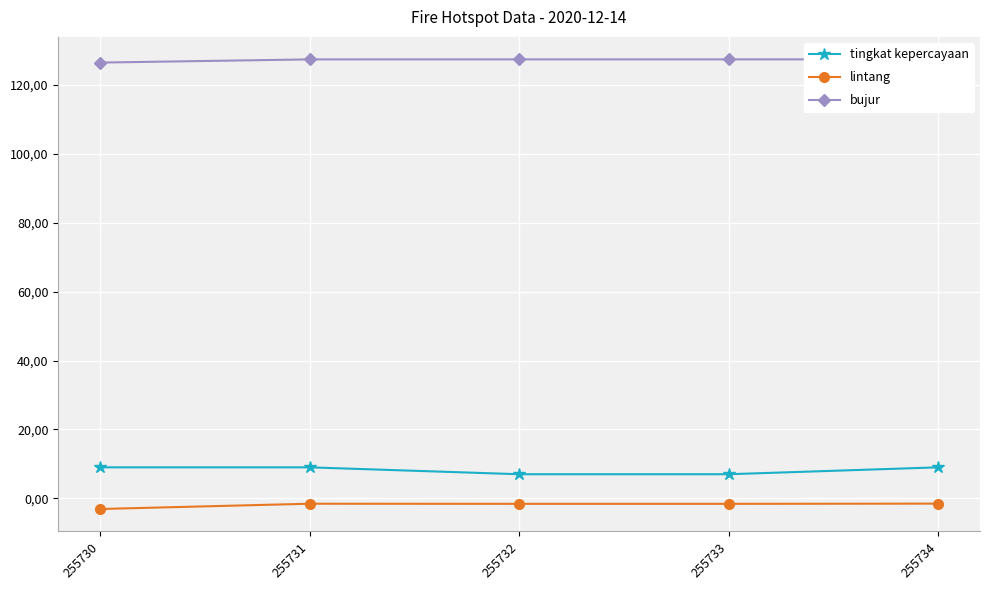

True or false: tingkat kepercayaan has more than 1 points higher than both neighbors.

False